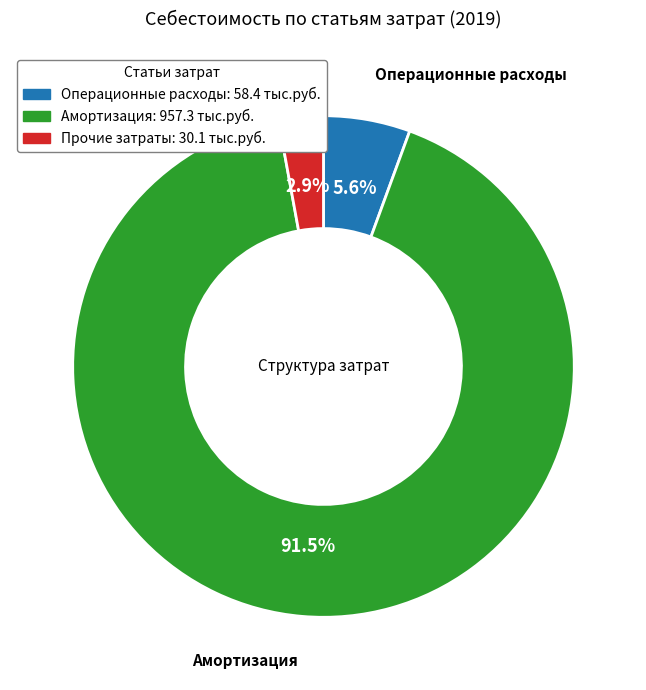

Does any single category account for the majority?

Yes